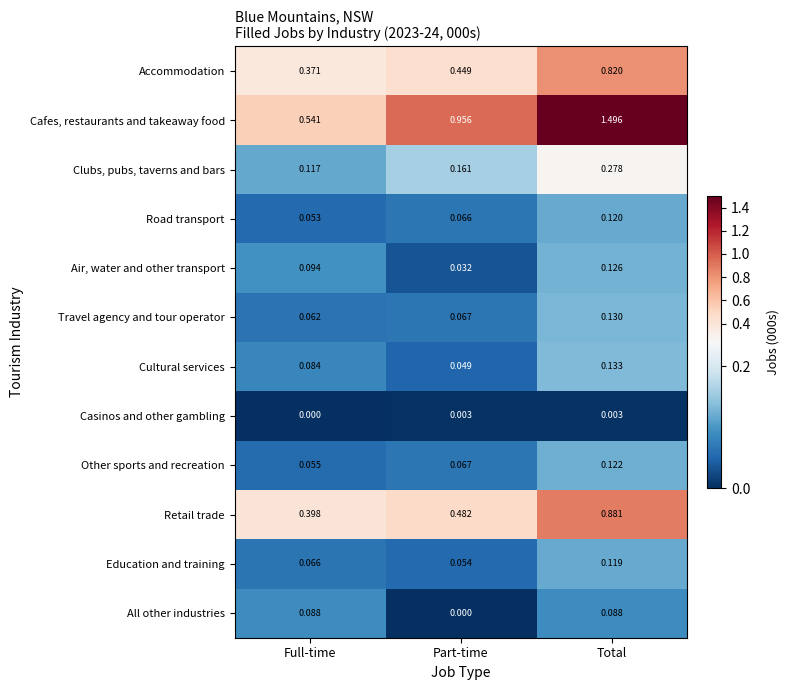

At which label is Casinos and other gambling closest to 0?

Full-time